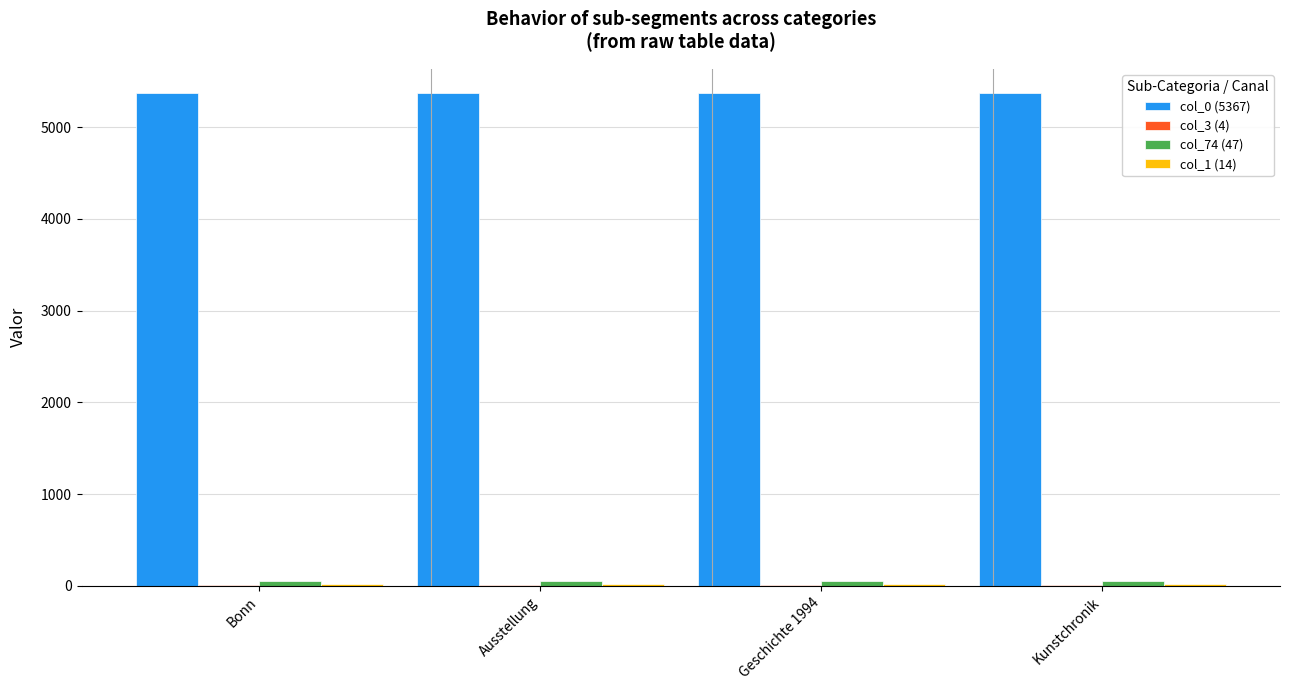

Is it true that col_0 (5367) equals 2020 at Kunstchronik?

False